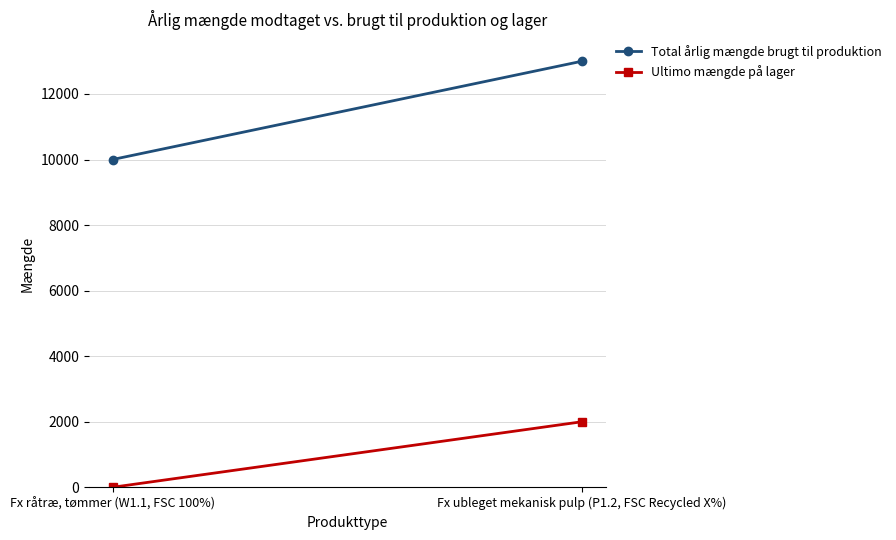

At Fx råtræ, tømmer (W1.1, FSC 100%), list the series in order from largest to smallest.

Total årlig mængde brugt til produktion, Ultimo mængde på lager